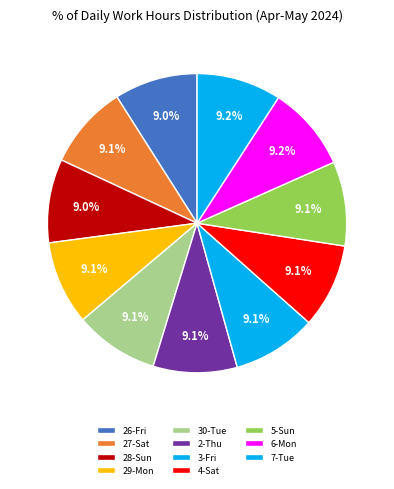

How many segments does this pie chart have?

11